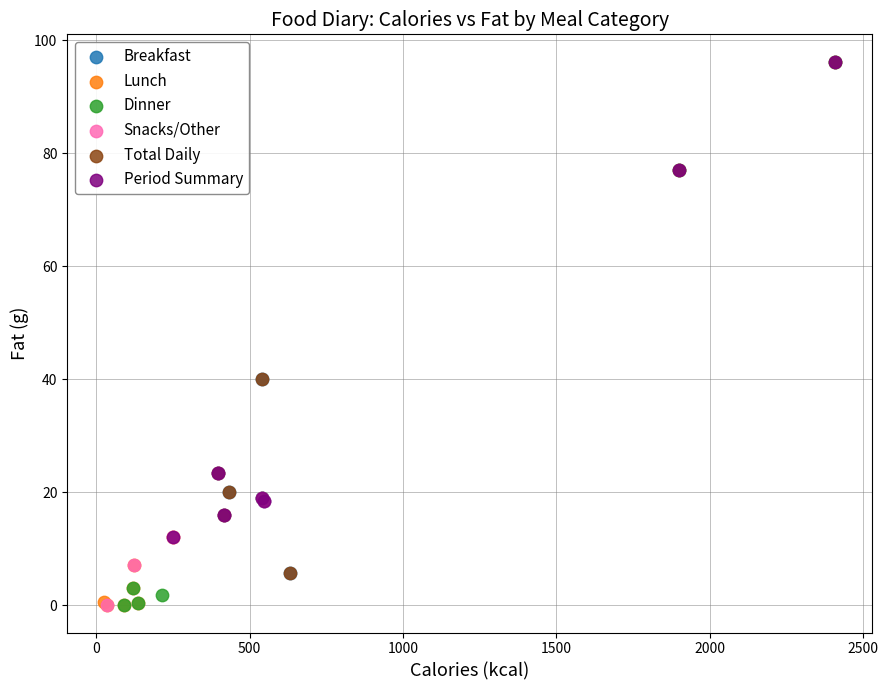

What are all the series names shown in the legend?

Breakfast, Lunch, Dinner, Snacks/Other, Total Daily, Period Summary